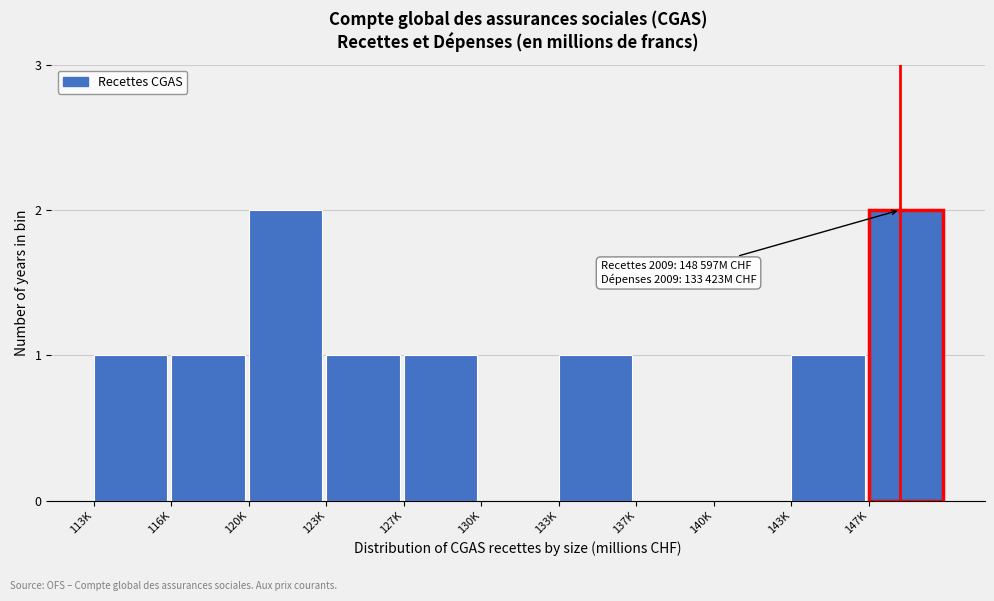

Reading left to right, extract all data points from this chart.

113K=1	116K=1	120K=2	123K=1	127K=1	130K=0	133K=1	137K=0	140K=0	143K=1	147K=2